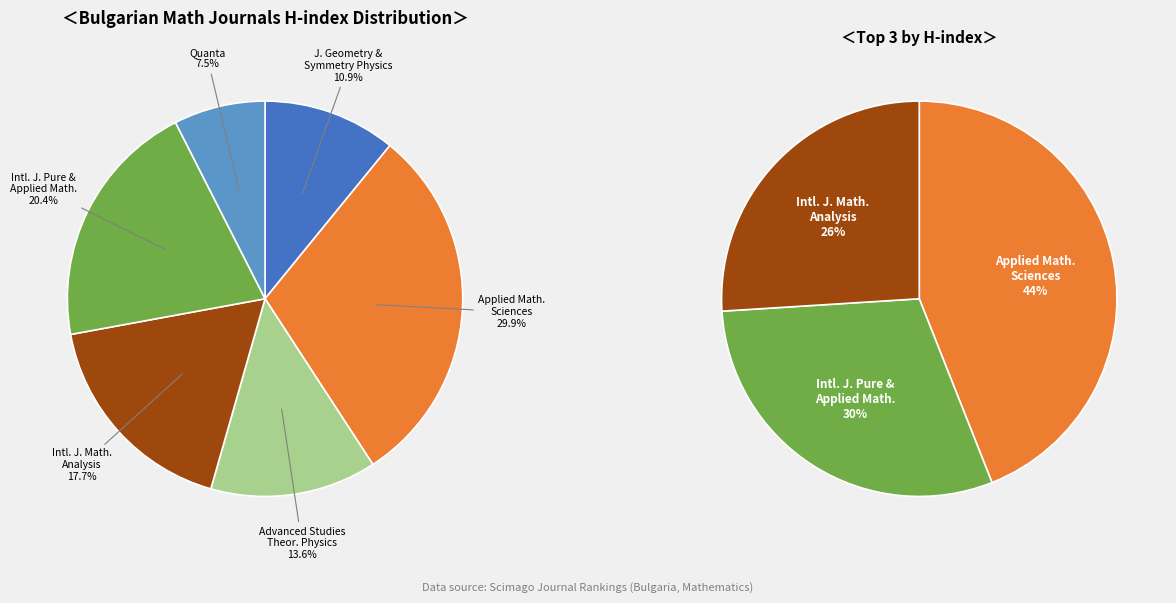

To the nearest percent, what portion does Quanta represent?

7%